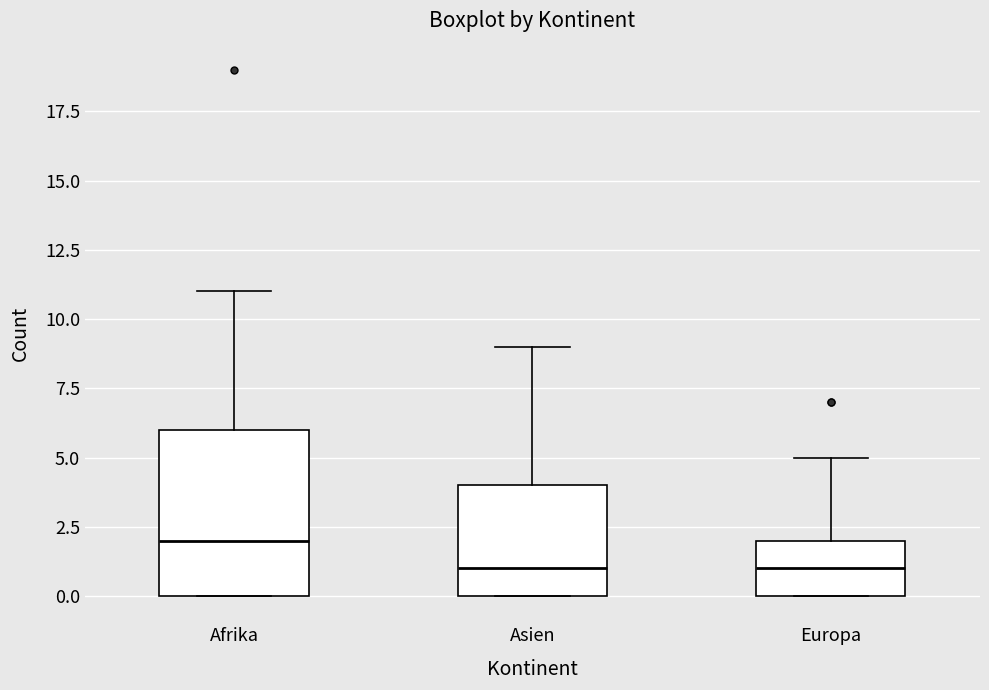

Reading left to right, transcribe this box plot: for each box, give where its median line is, the range the box spans, and where its two whiskers end, as read against the y-axis. The values are not printed on the chart, so give them approximately, as read against the axis.

Afrika: median 2, box 0 to 6, whiskers 0 to 11
Asien: median 1, box 0 to 4, whiskers 0 to 9
Europa: median 1, box 0 to 2, whiskers 0 to 5